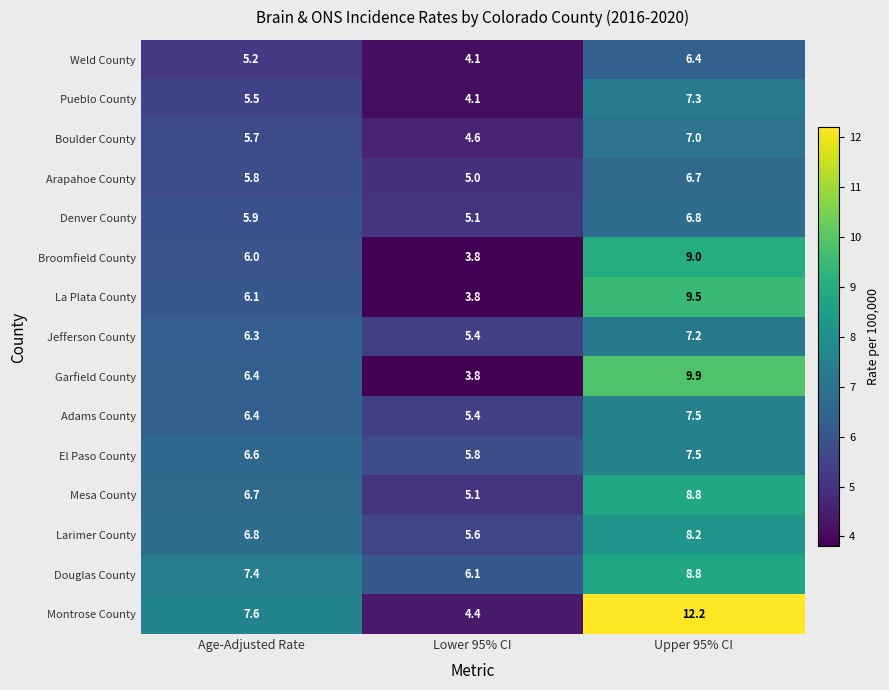

Where is La Plata County nearest to the value 6?

Age-Adjusted Rate